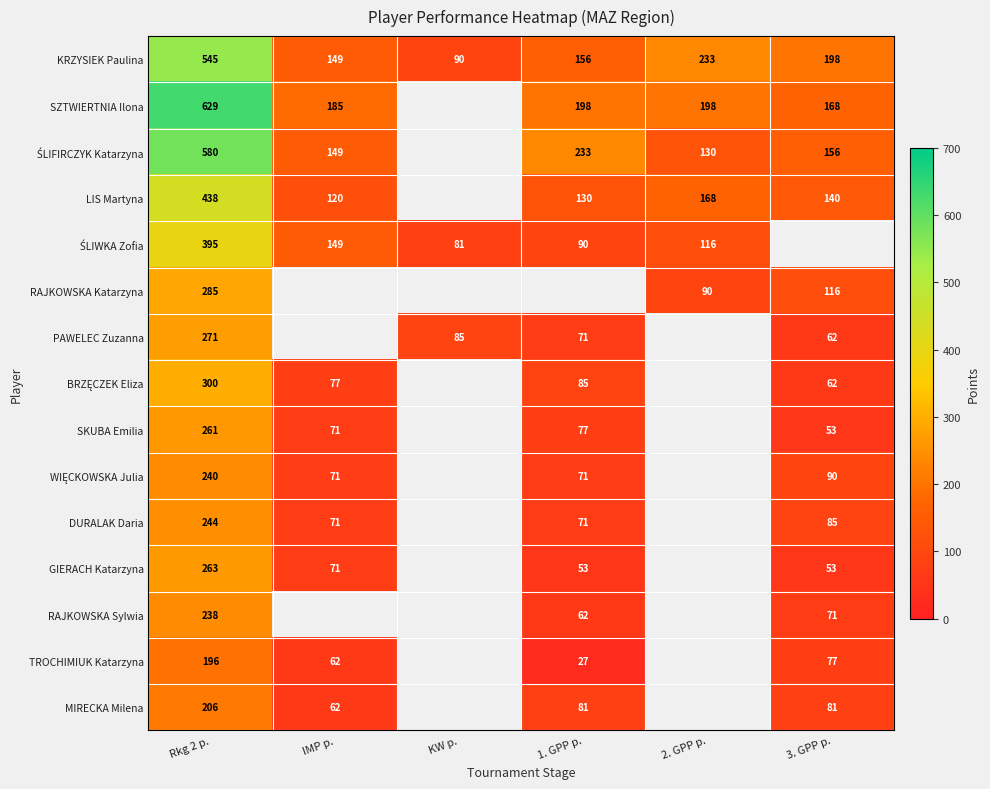

What is the sum of the SKUBA Emilia values at 1. GPP p. and IMP p.?

148